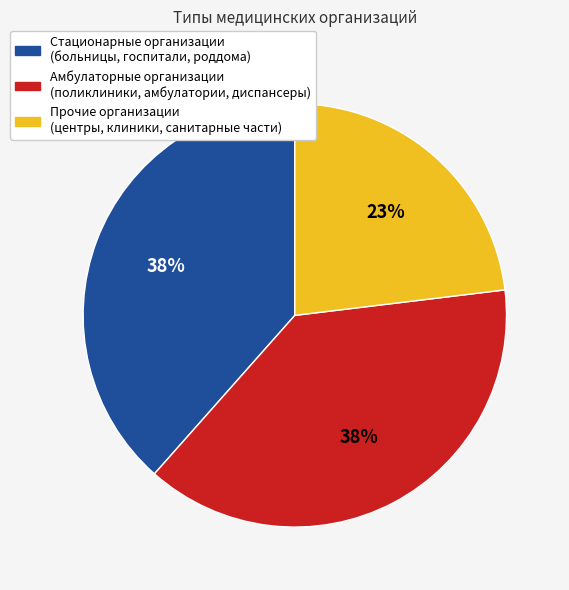

To the nearest percent, what is the difference between the largest and smallest slice percentages?

15%